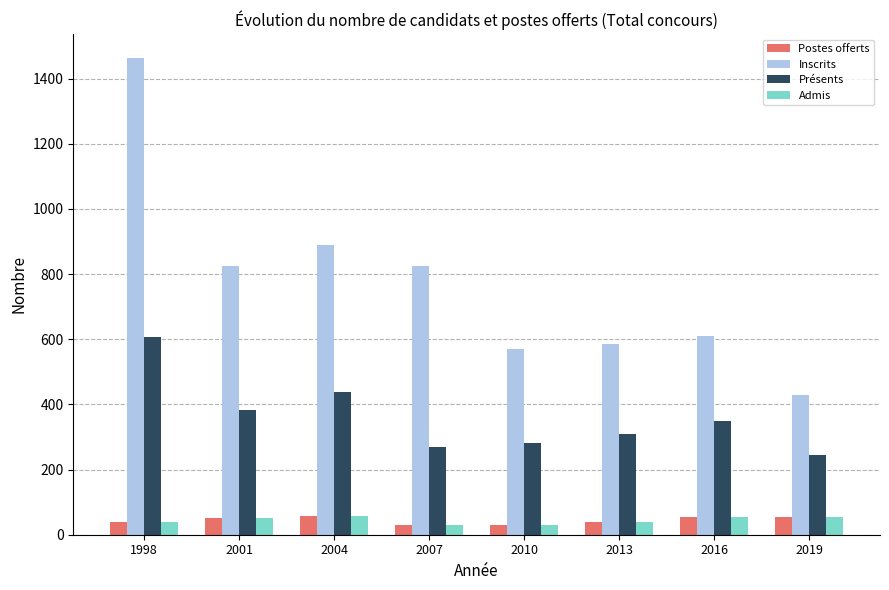

Which series has the widest spread of values?

Inscrits